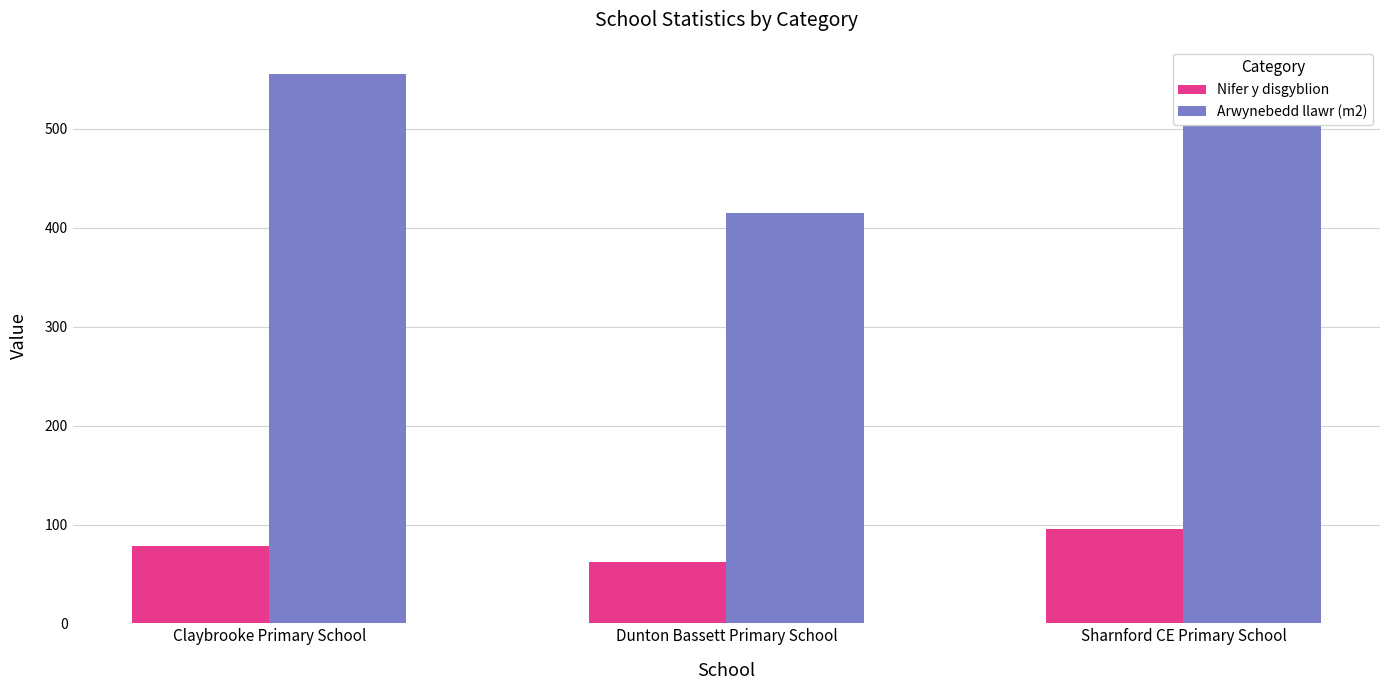

What is the difference between the maximum and minimum values in the Nifer y disgyblion series?

33